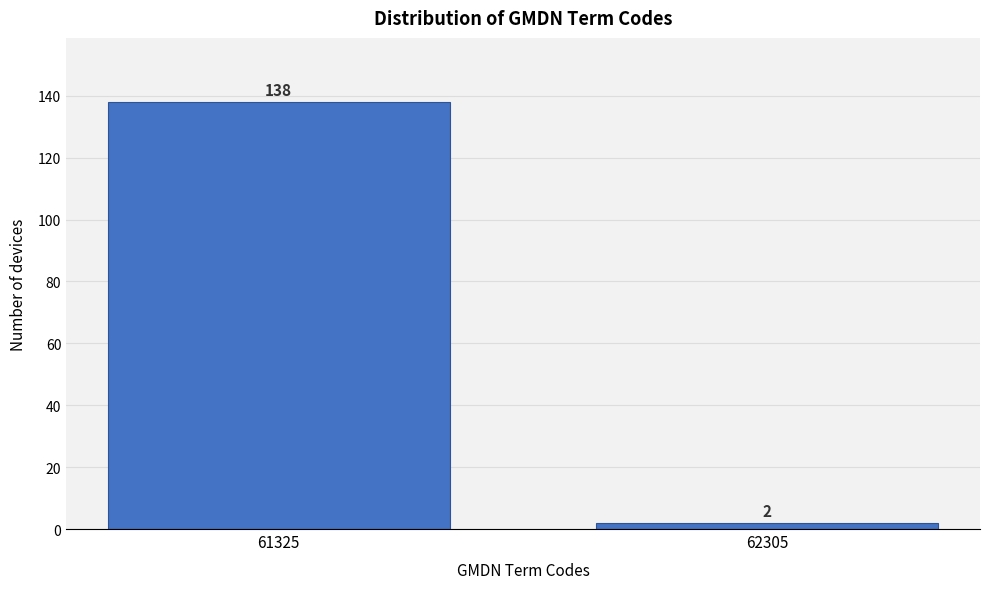

Reading left to right, what are all the values shown in this chart?

138	2